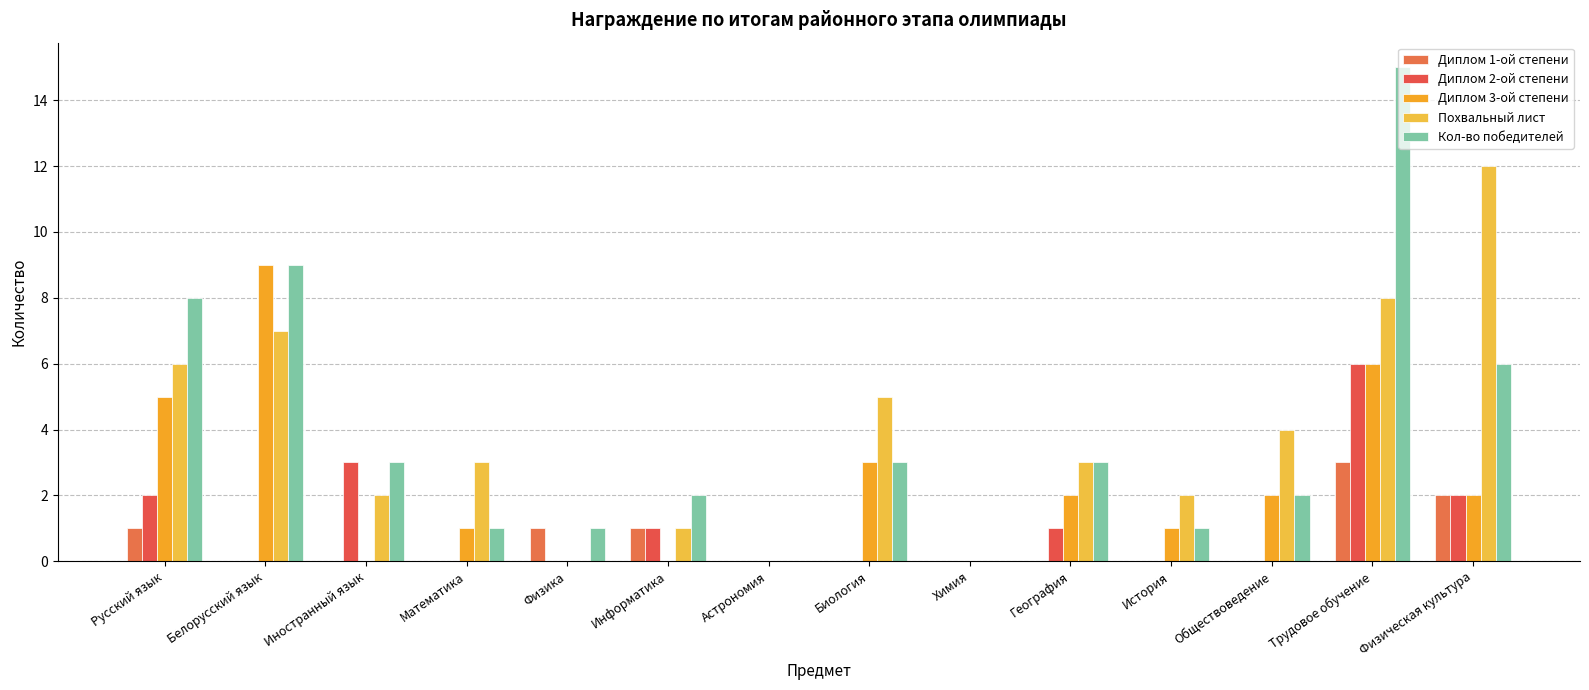

Which series has the largest total across all categories?

Кол-во победителей